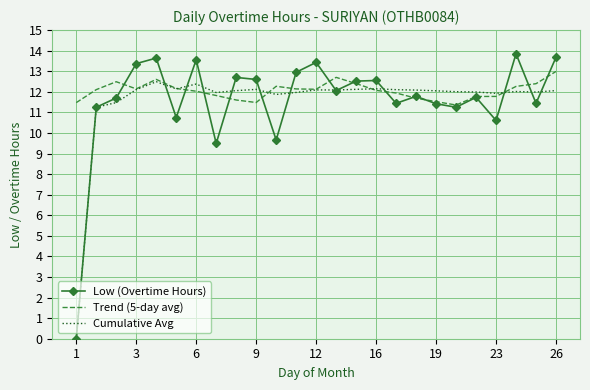

Which series has the widest spread of values?

Low (Overtime Hours)